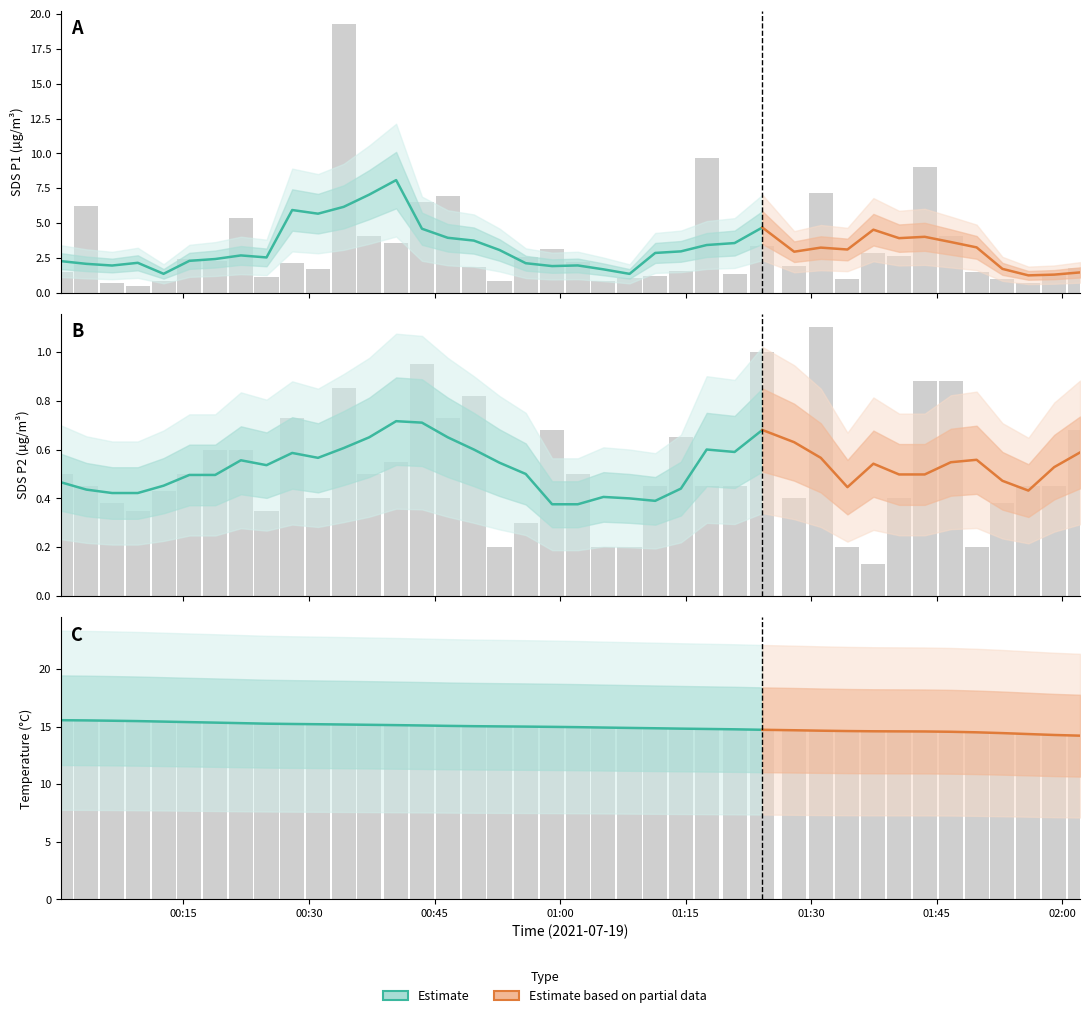

What is the lowest value of the BME280_temperature series?

14.2